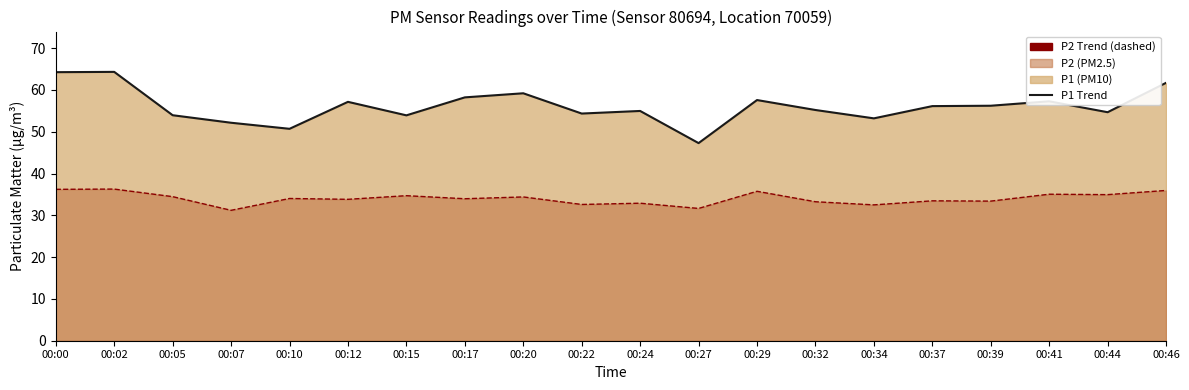

The value of P1 Trend at 00:17 is 12.9. True or false?

False